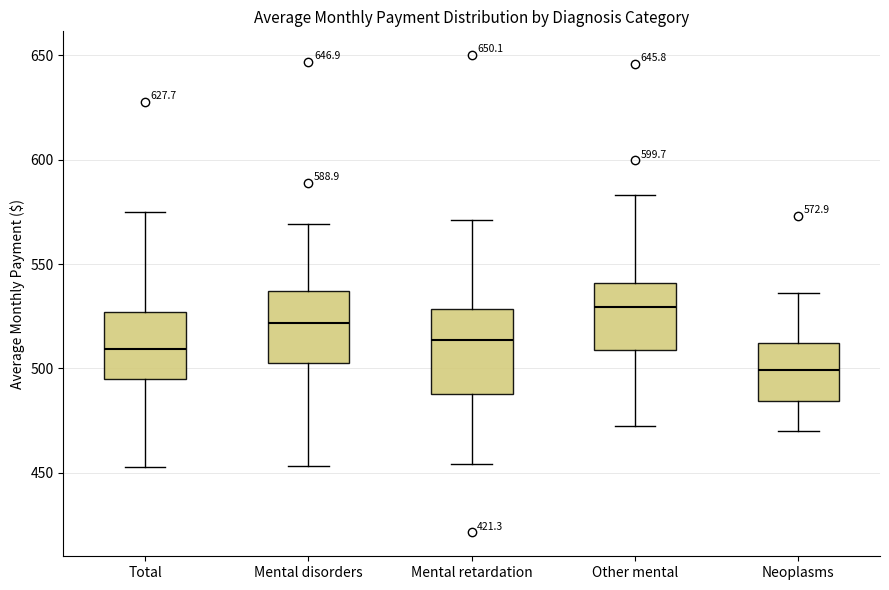

Comparing the boxes themselves (not the whiskers), which one is the tallest?

Mental retardation